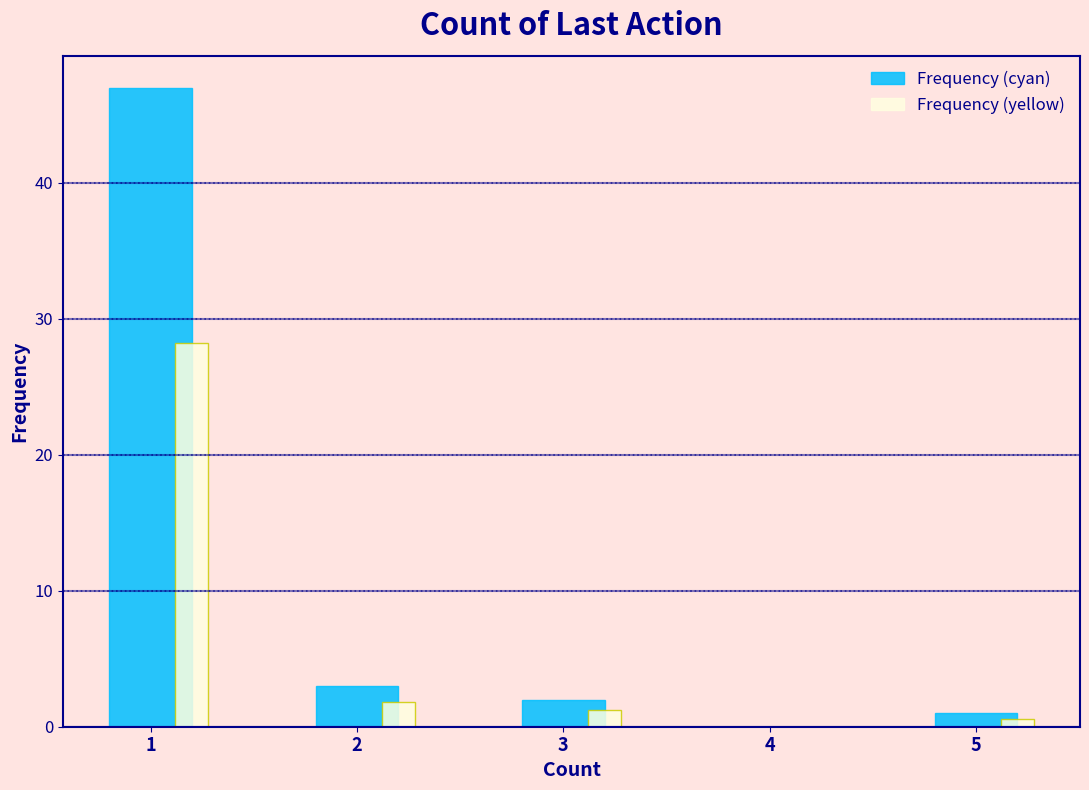

Is the value of Frequency (cyan) at 2 greater than the value of Frequency (yellow) at 3?

Yes